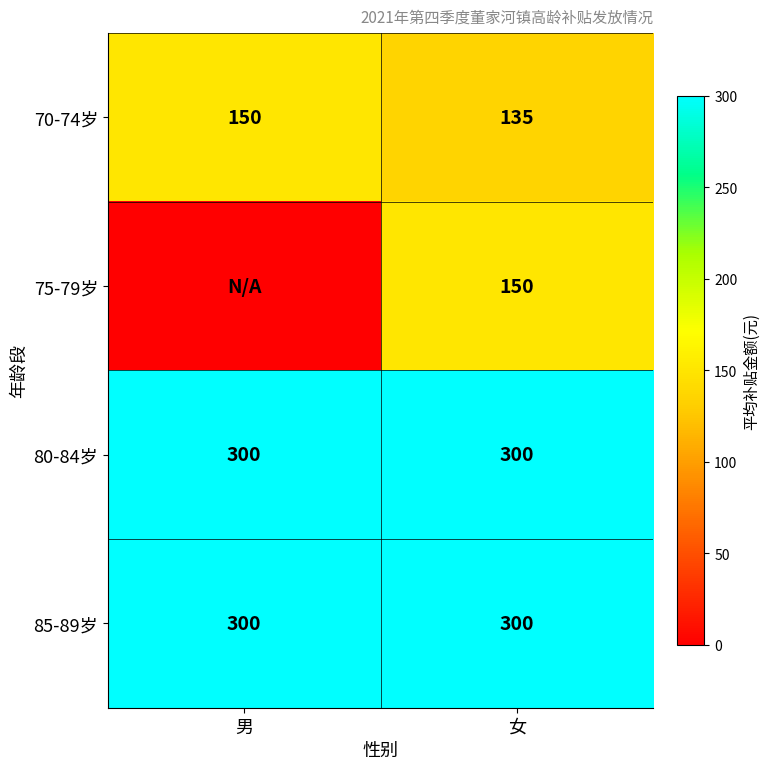

At which label does 70-74岁 reach its peak?

男